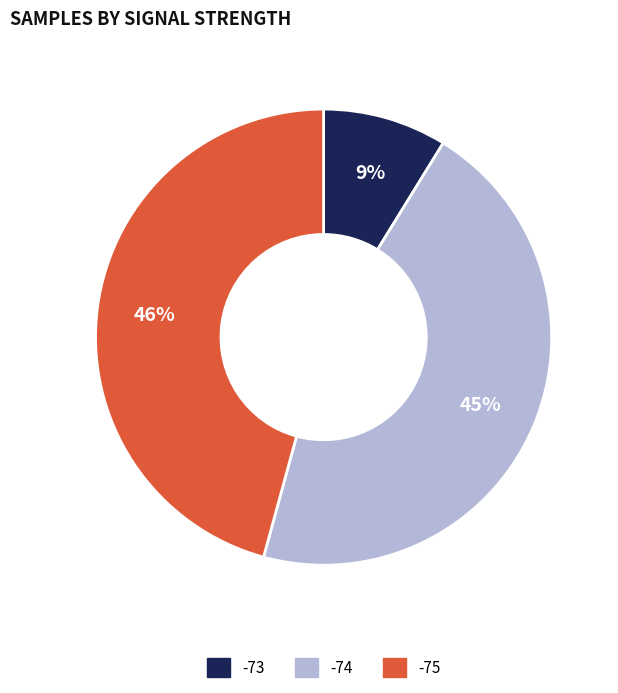

To the nearest percent, what is the difference between the largest and smallest slice percentages?

37%